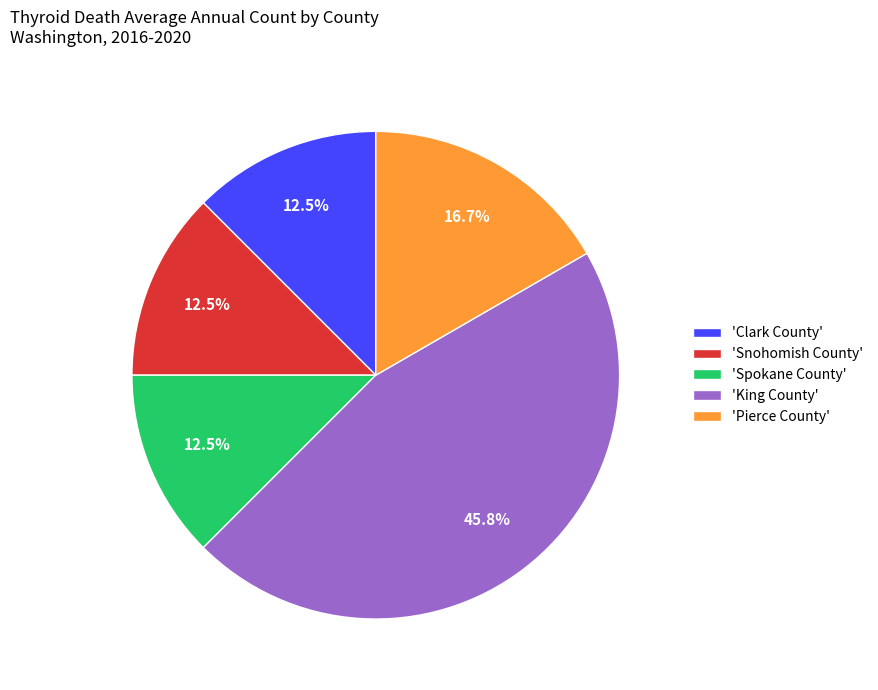

To the nearest percent, what is the average slice percentage?

20%